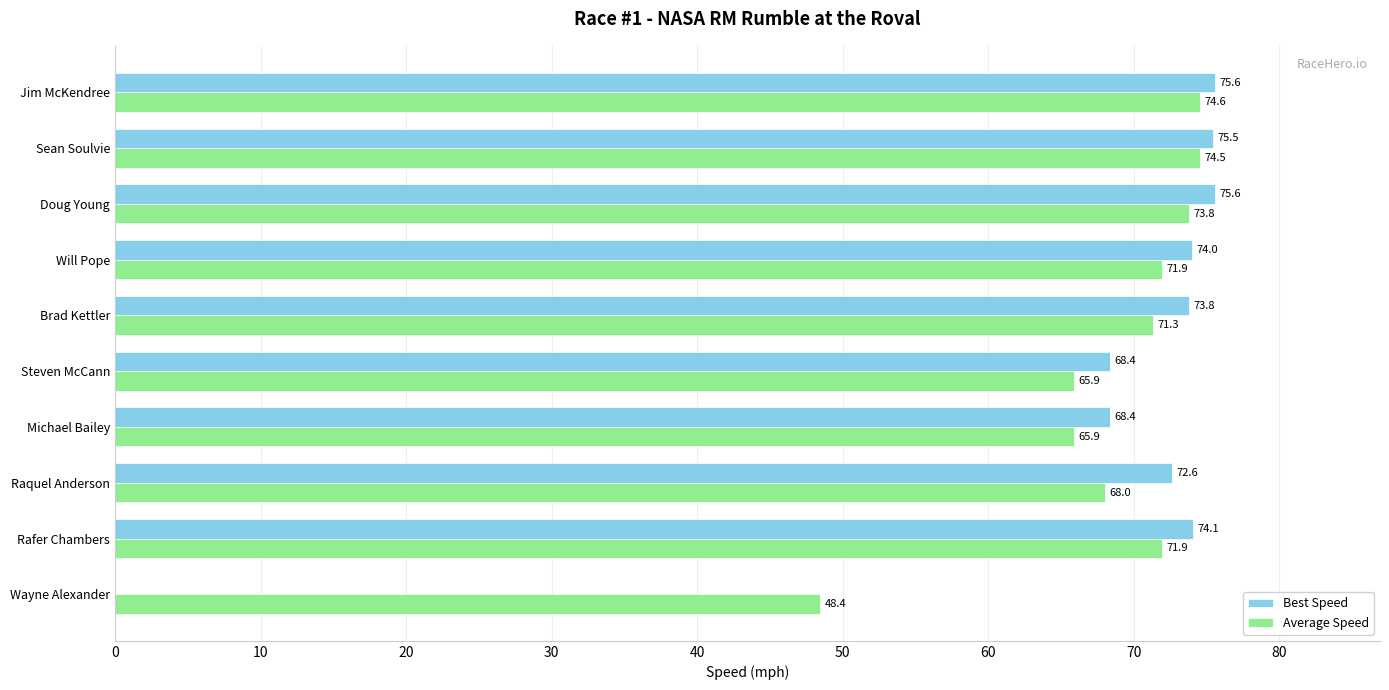

Between Will Pope and Raquel Anderson, which series saw the biggest shift?

Average Speed